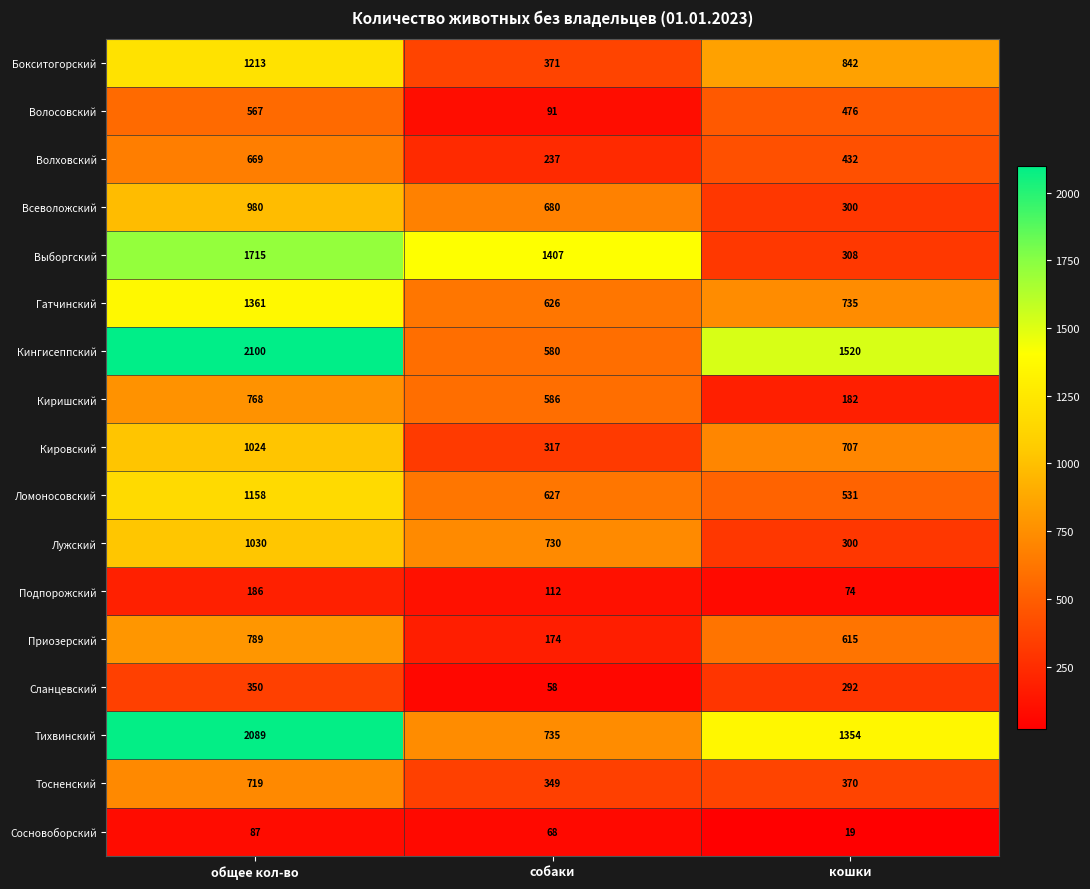

What is the difference between the highest and lowest values at кошки?

1501